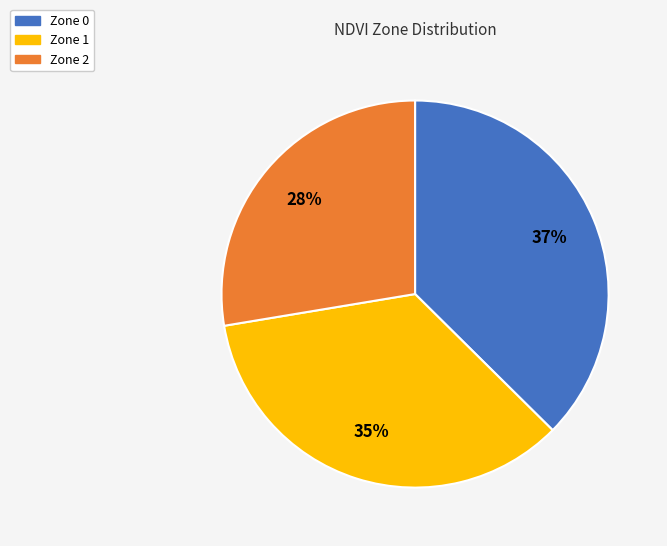

The Zone 1 slice represents 35% of the pie. True or false?

True